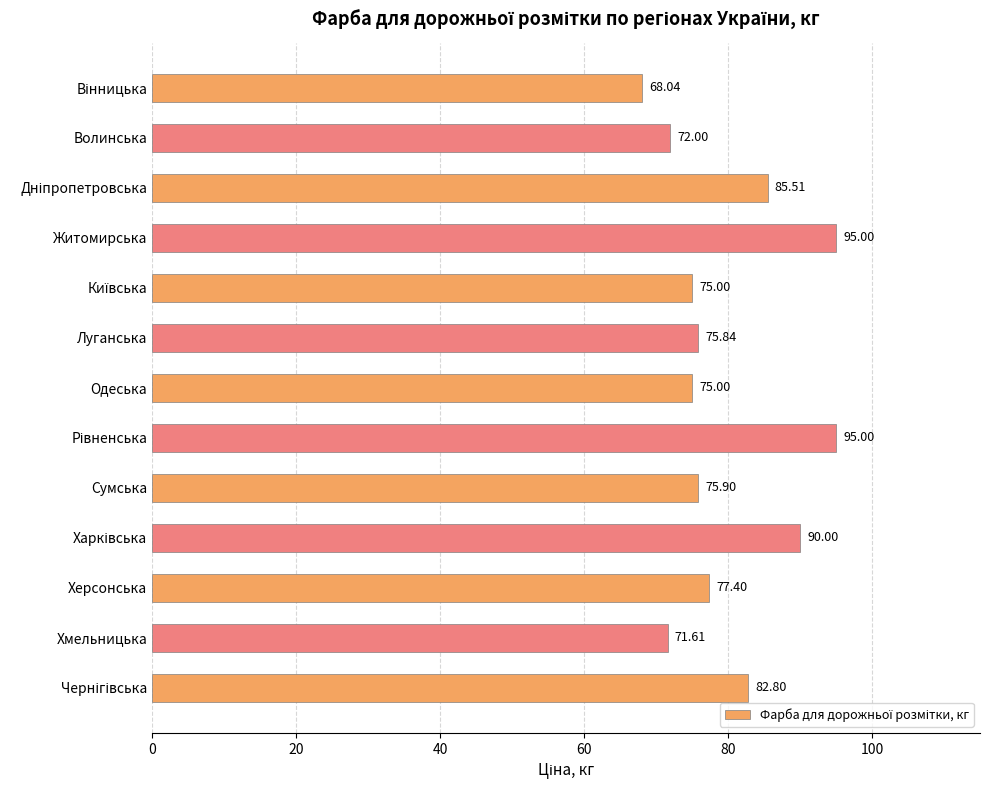

What is the label of the 7th bar from the top?

Одеська